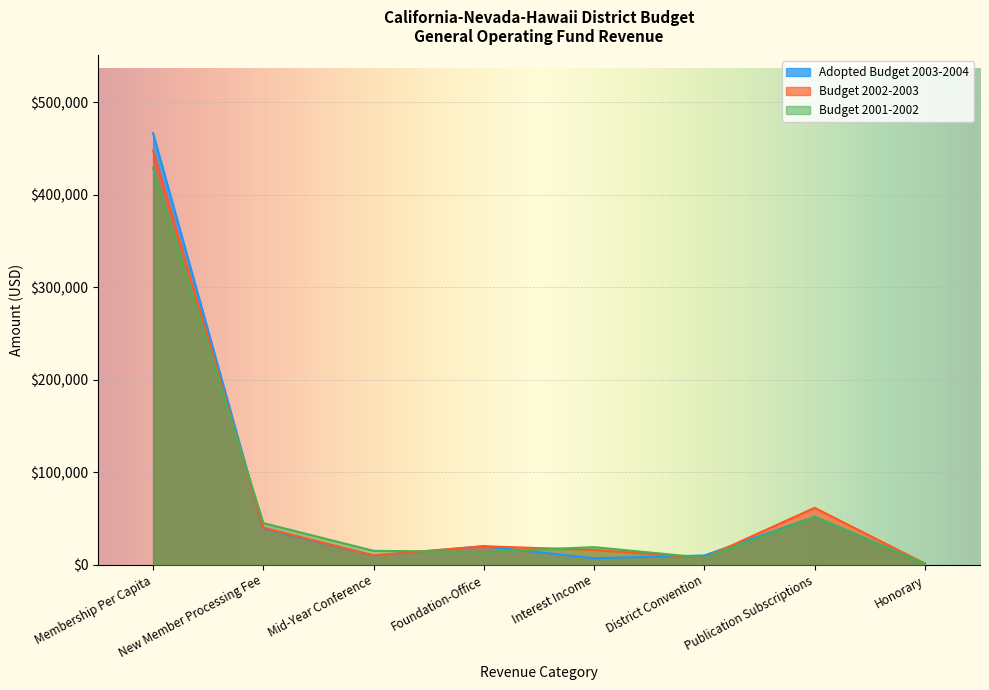

How many lines are shown in the chart?

3